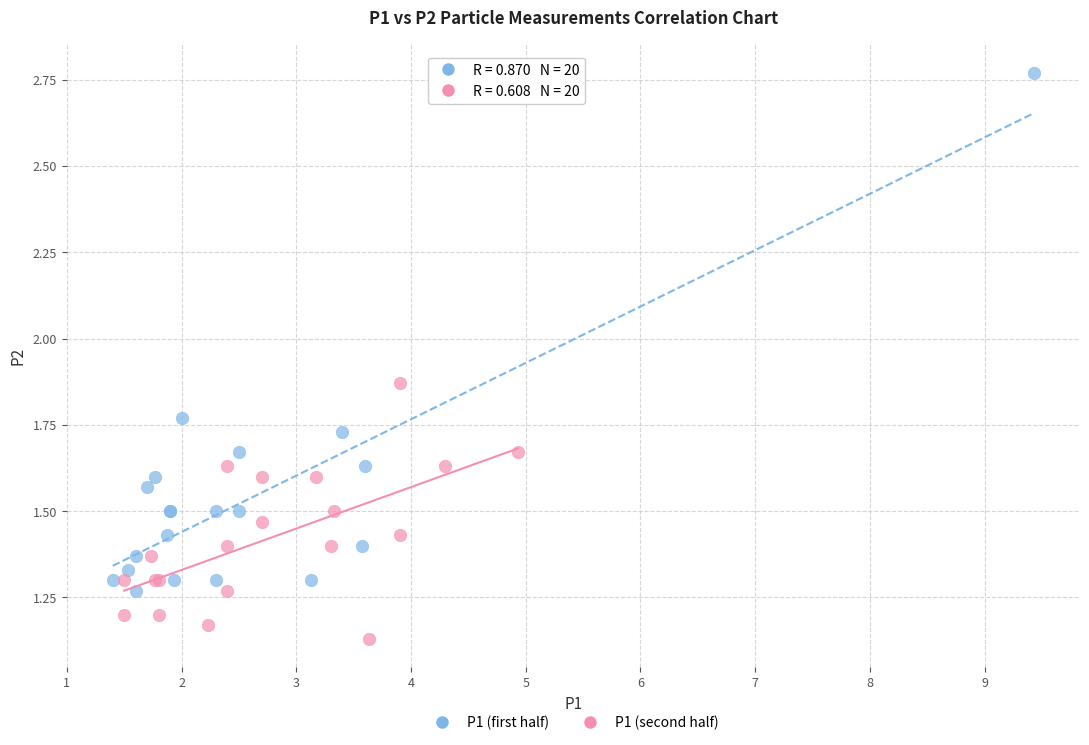

Which series reaches the minimum Y coordinate?

P1 (second half)